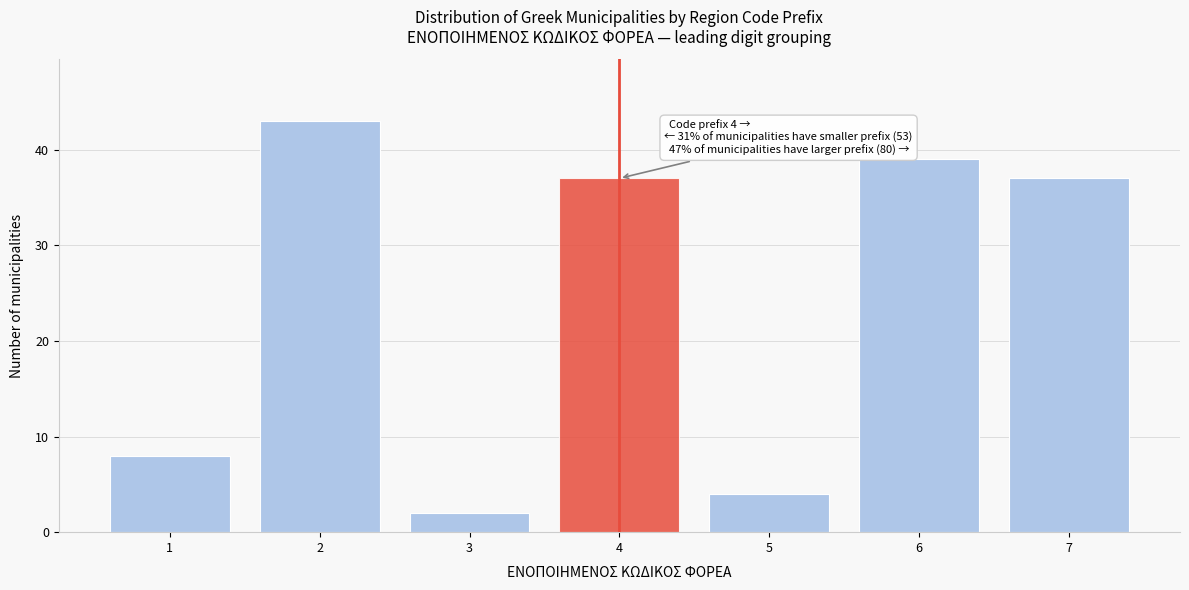

Reading left to right, extract all data points from this chart.

1=8	2=43	3=2	4=37	5=4	6=39	7=37